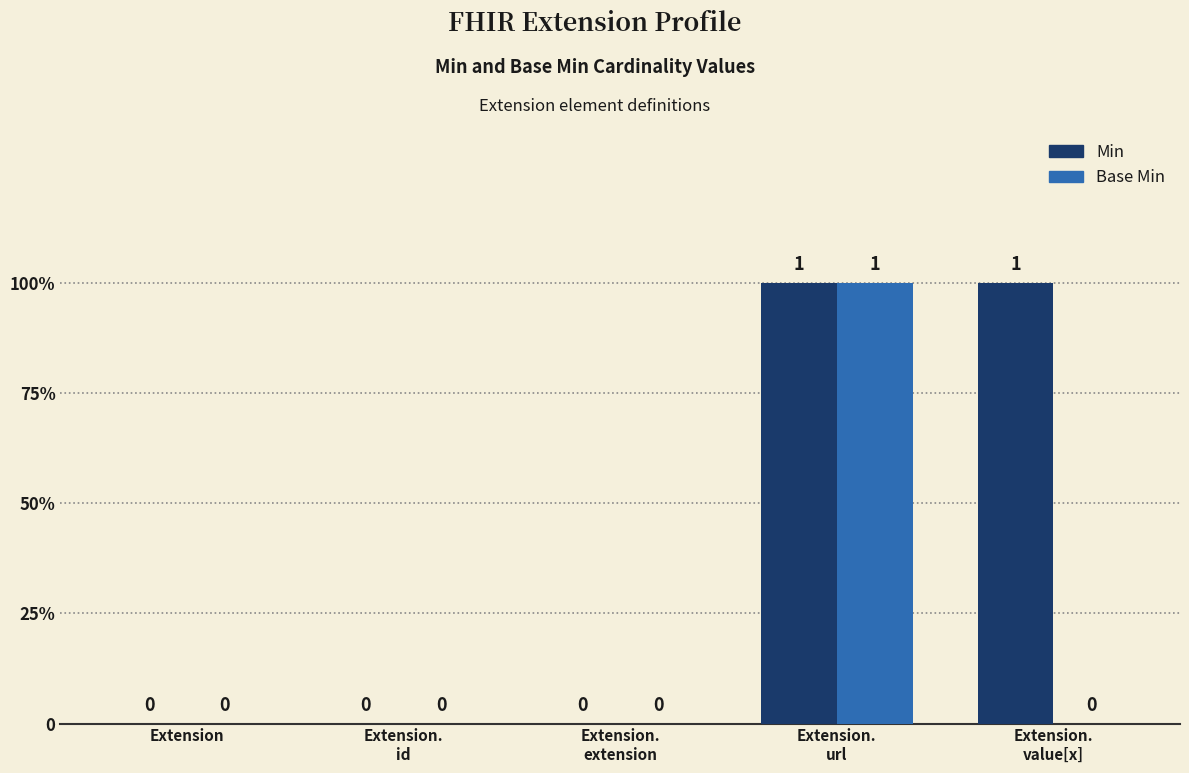

At Extension.
extension, list the series in order from largest to smallest.

Min, Base Min